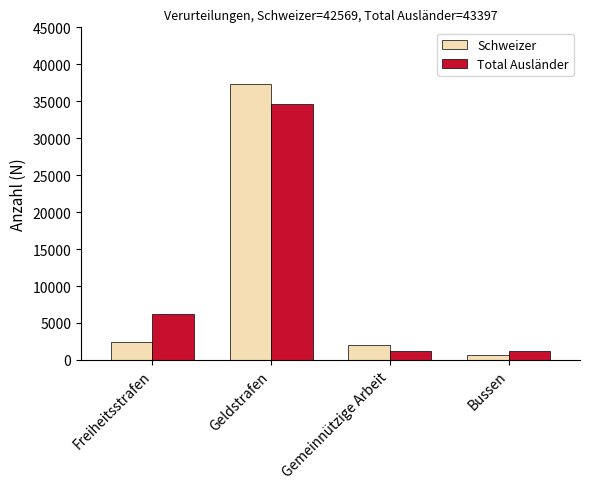

Which series changed the most between Freiheitsstrafen and Bussen?

Total Ausländer